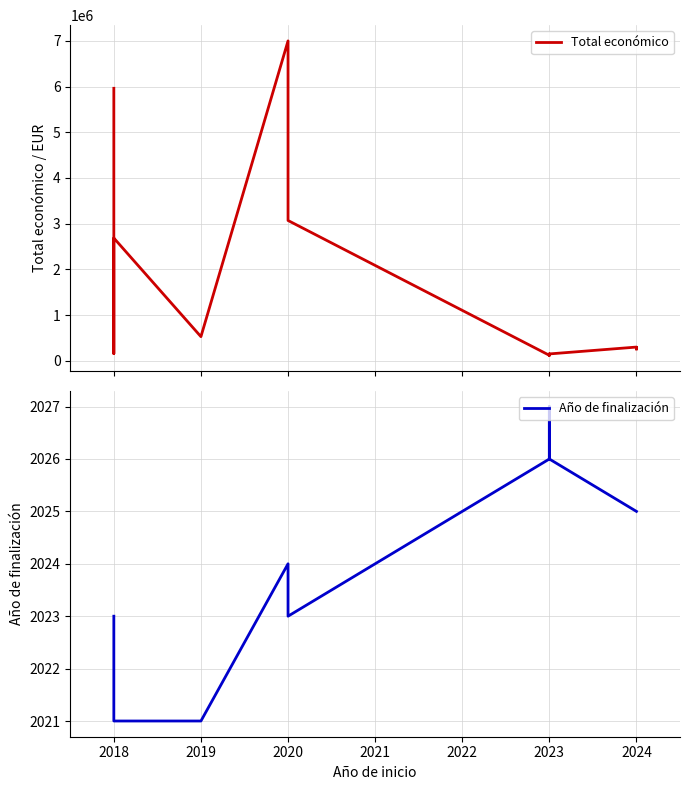

Rank the series by their average value, from highest to lowest.

Total económico, Año de finalización